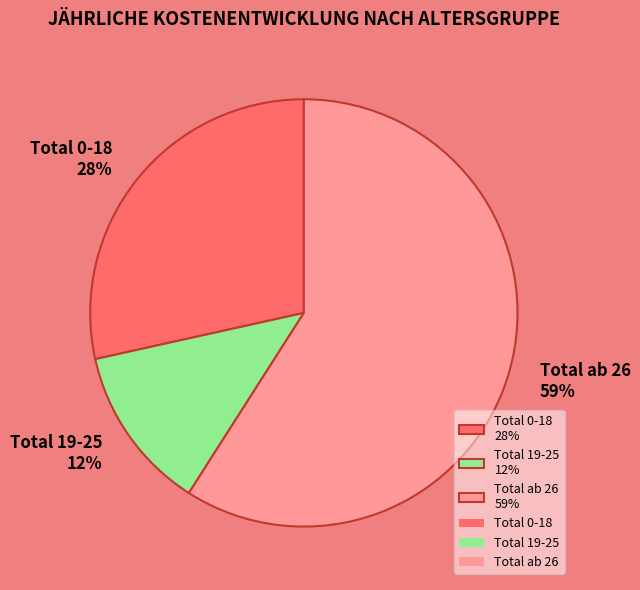

What is the change in value from Total 19-25 to Total ab 26?

+183.6